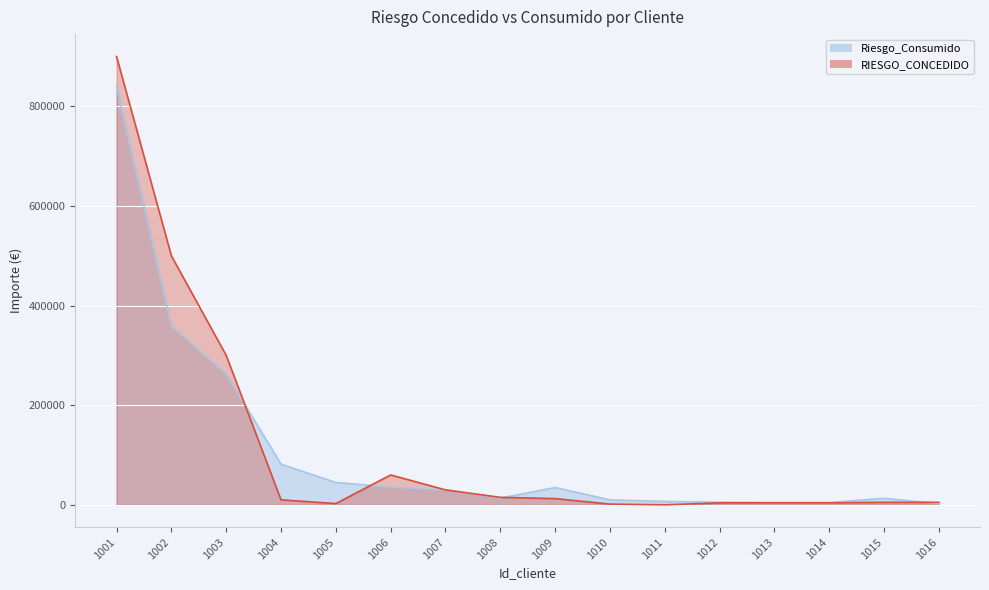

How many categories are shown in the chart?

16